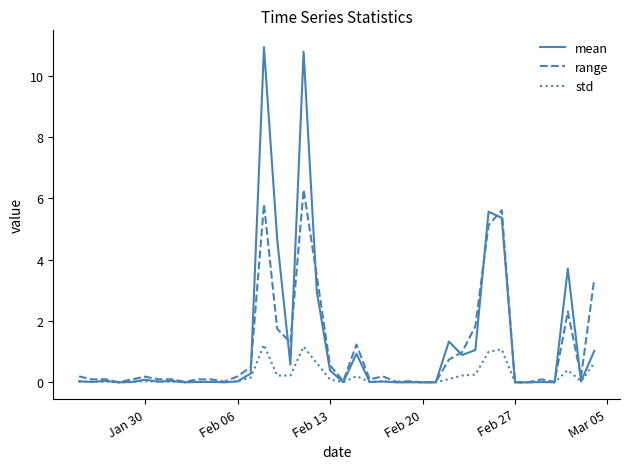

In mean, how many points are higher than both neighbors (excluding endpoints)?

13